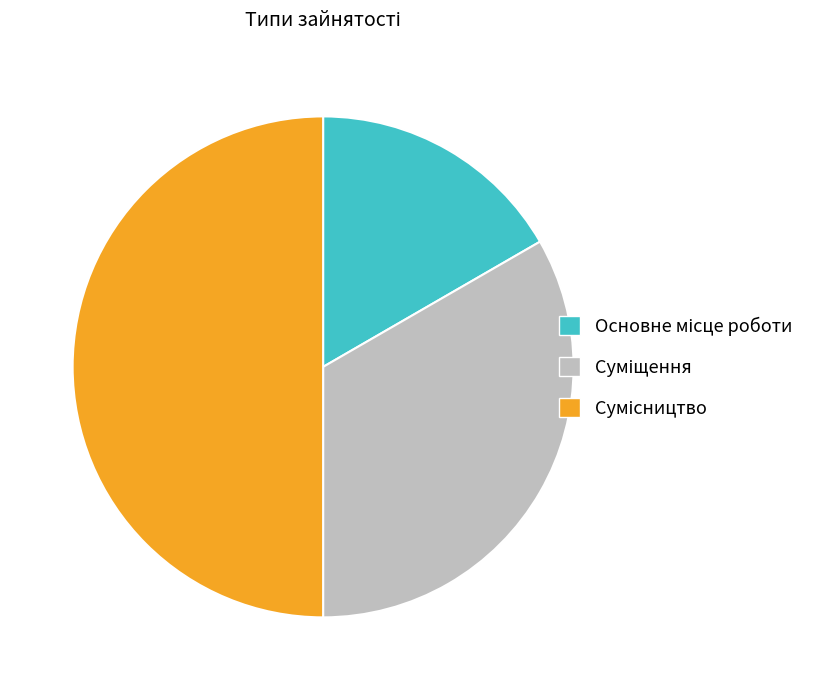

True or false: Основне місце роботи accounts for 10% of the total.

False